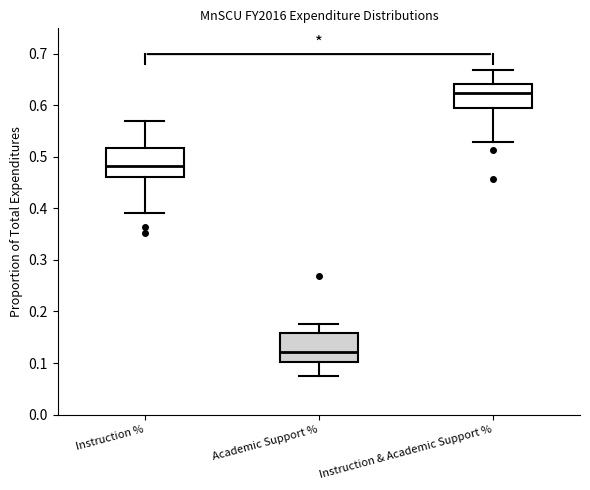

Reading left to right, transcribe this box plot: for each box, give where its median line is, the range the box spans, and where its two whiskers end, as read against the y-axis. The values are not printed on the chart, so give them approximately, as read against the axis.

Instruction %: median 0.48, box 0.46 to 0.52, whiskers 0.39 to 0.57
Academic Support %: median 0.12, box 0.10 to 0.16, whiskers 0.07 to 0.18
Instruction & Academic Support %: median 0.62, box 0.59 to 0.64, whiskers 0.53 to 0.67